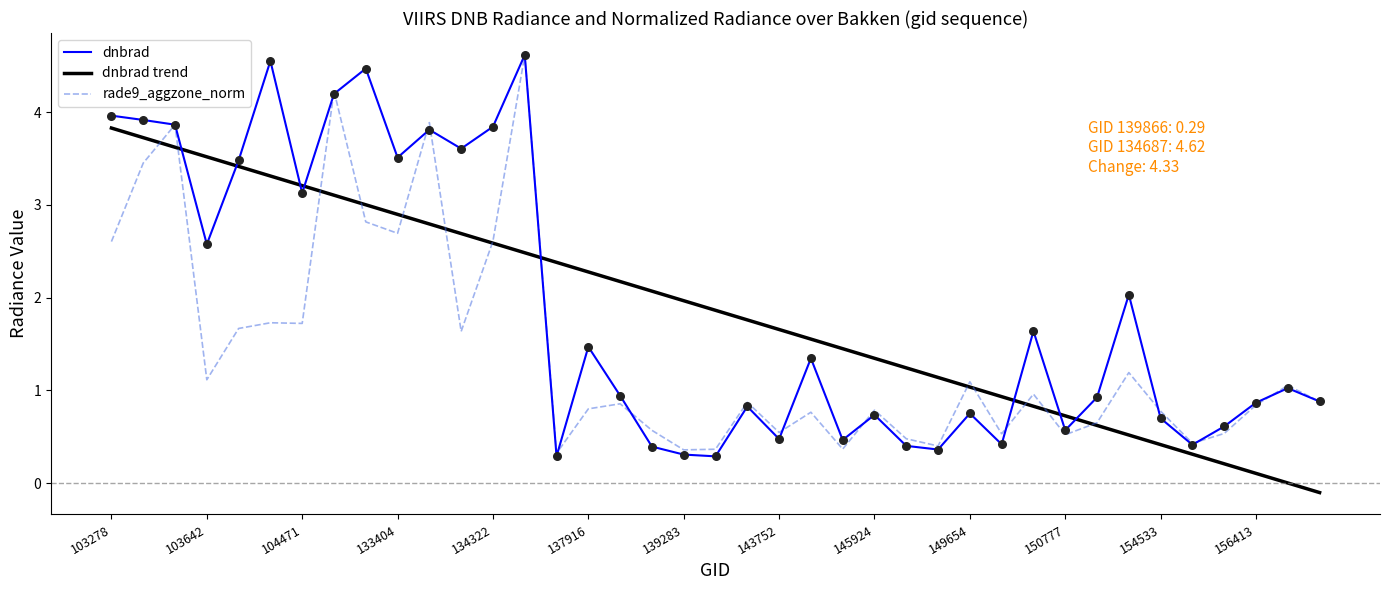

Which series has the widest spread of values?

dnbrad